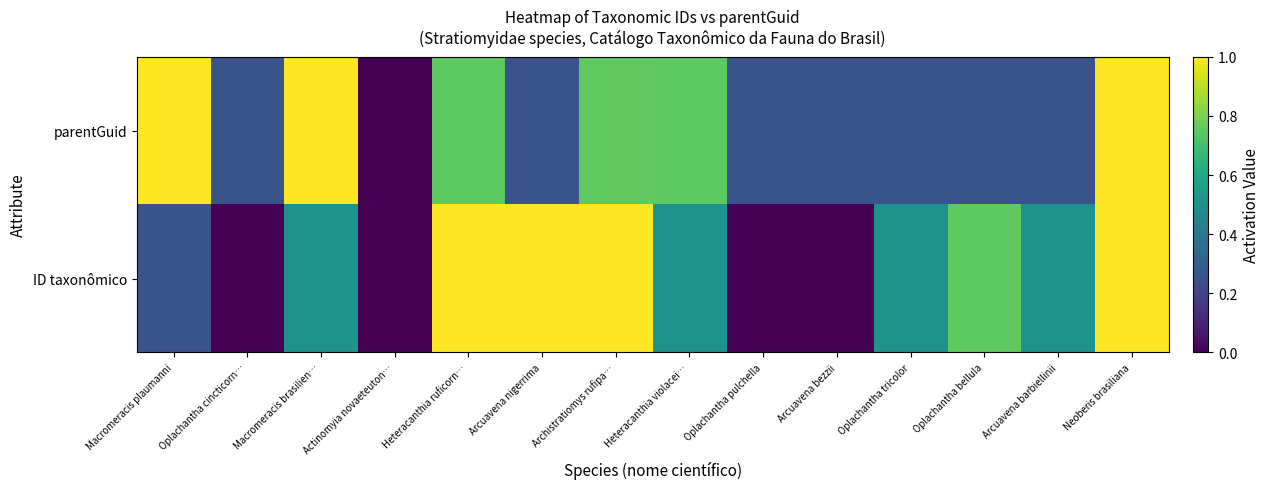

At which category does the chart reach its minimum across all series?

Actinomyia novaeteuton…